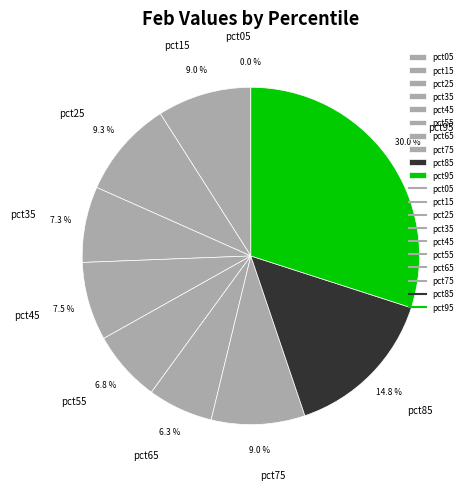

Does pct85 account for over 50% of the chart?

No